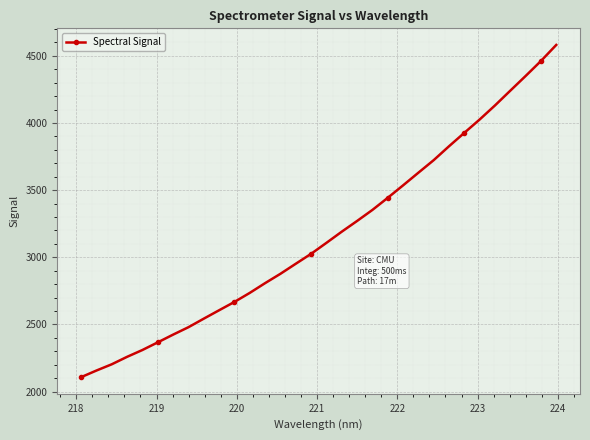

What is the average value?

3166.3